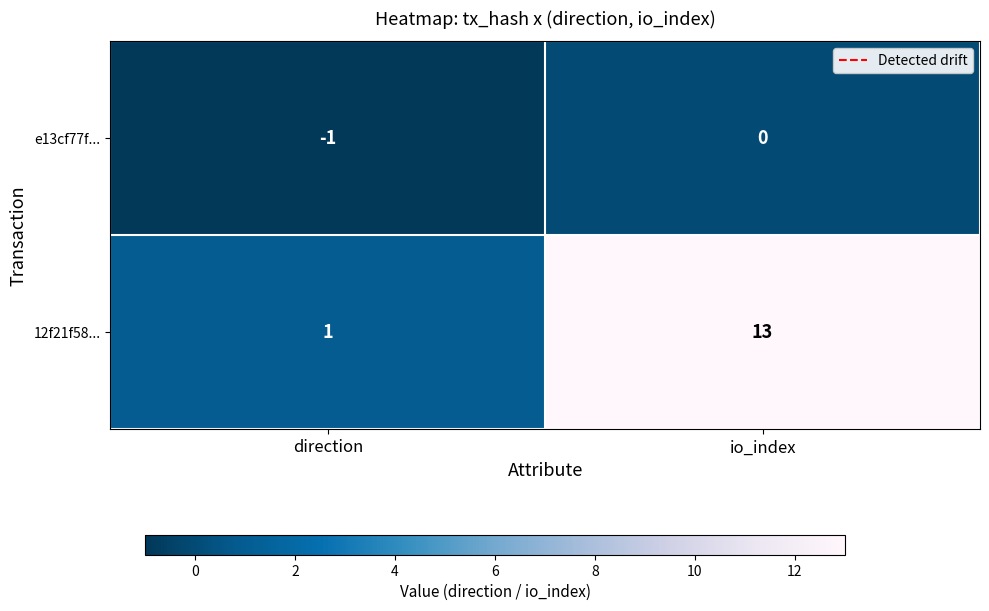

Where is e13cf77f... nearest to the value 0?

io_index